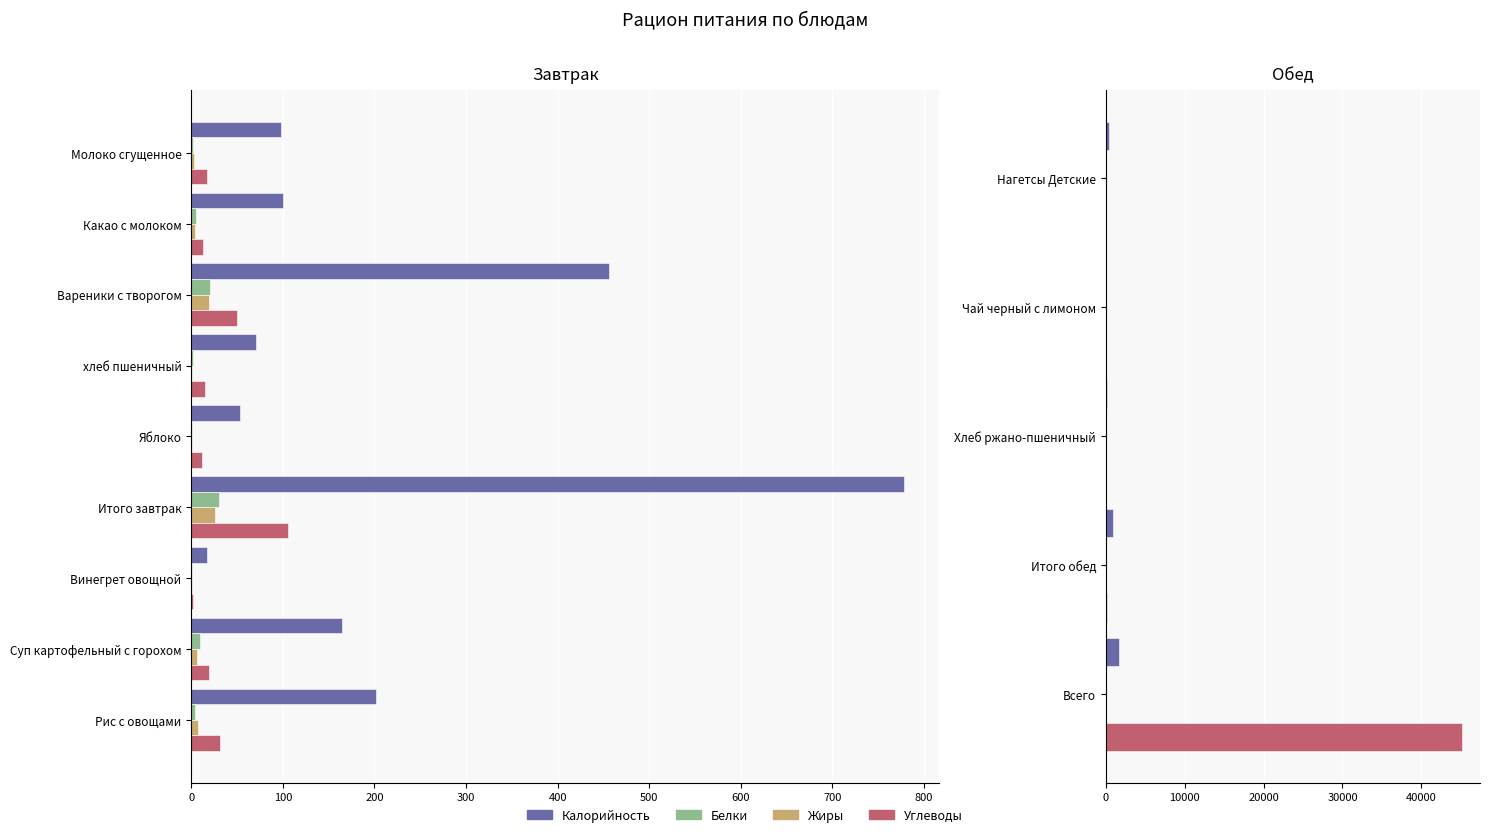

Is the value of Жиры at Чай черный с лимоном greater than the value of Белки at Чай черный с лимоном?

No